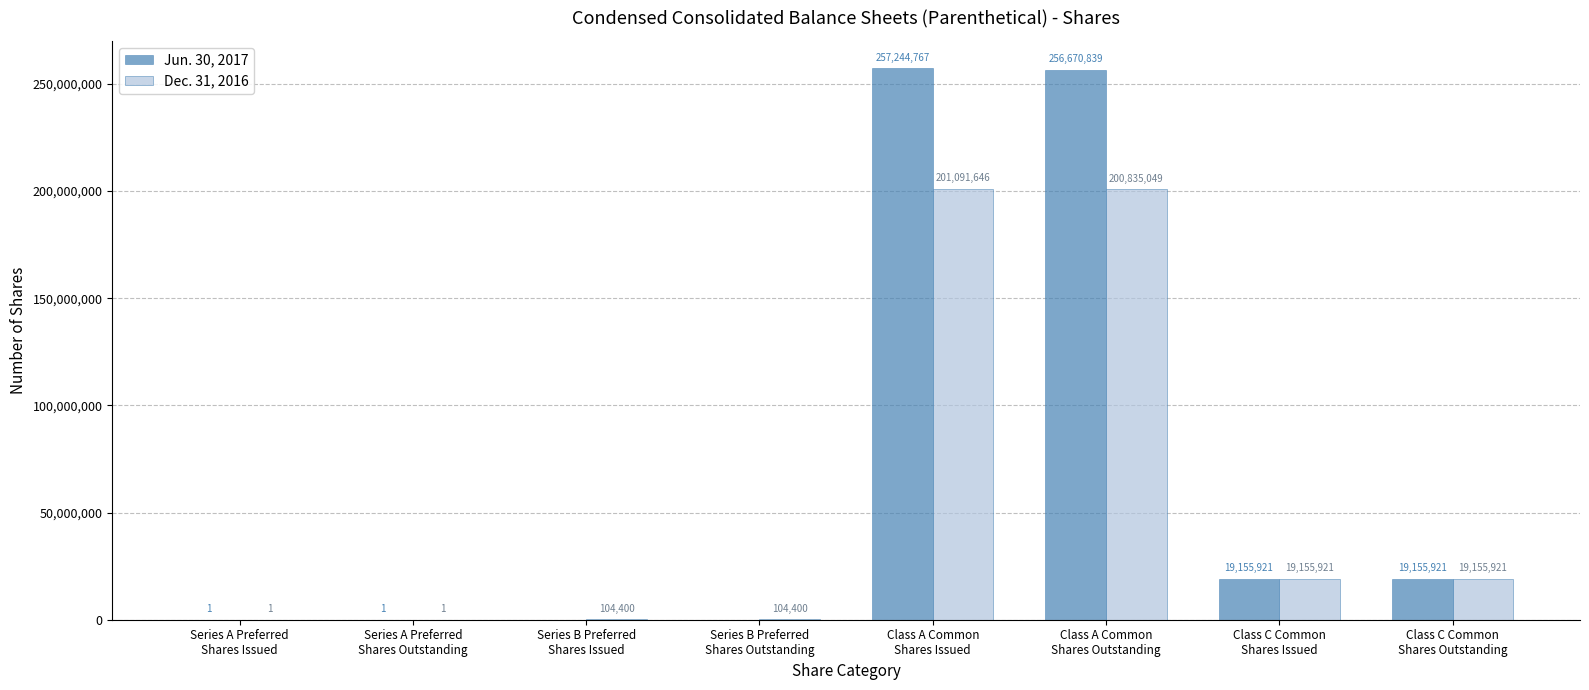

Reading left to right, extract all data points from this chart.

Jun. 30, 2017: Series A Preferred
Shares Issued=1	Series A Preferred
Shares Outstanding=1	Series B Preferred
Shares Issued=0	Series B Preferred
Shares Outstanding=0	Class A Common
Shares Issued=257244767	Class A Common
Shares Outstanding=256670839	Class C Common
Shares Issued=19155921	Class C Common
Shares Outstanding=19155921
Dec. 31, 2016: Series A Preferred
Shares Issued=1	Series A Preferred
Shares Outstanding=1	Series B Preferred
Shares Issued=104400	Series B Preferred
Shares Outstanding=104400	Class A Common
Shares Issued=201091646	Class A Common
Shares Outstanding=200835049	Class C Common
Shares Issued=19155921	Class C Common
Shares Outstanding=19155921